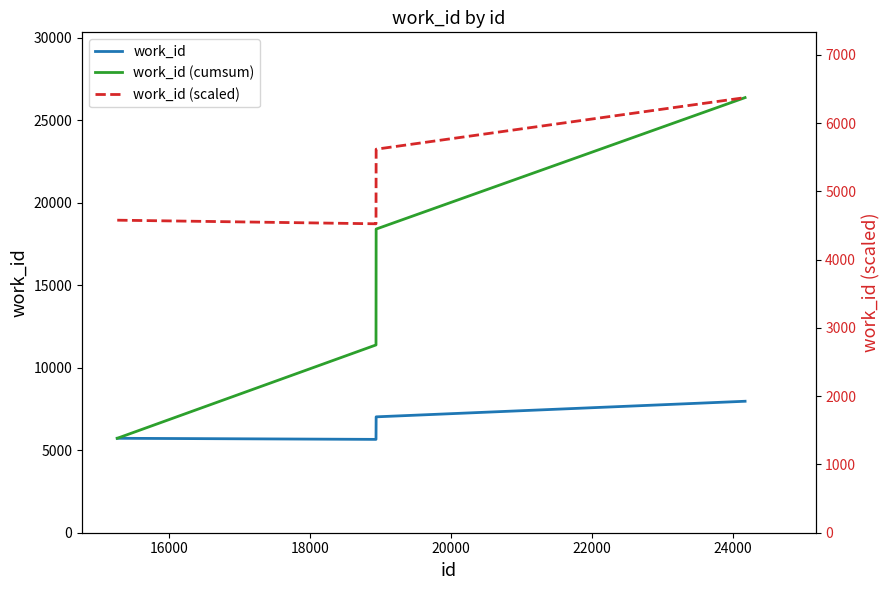

What are all the series names shown in the legend?

work_id, work_id (cumsum), work_id (scaled)